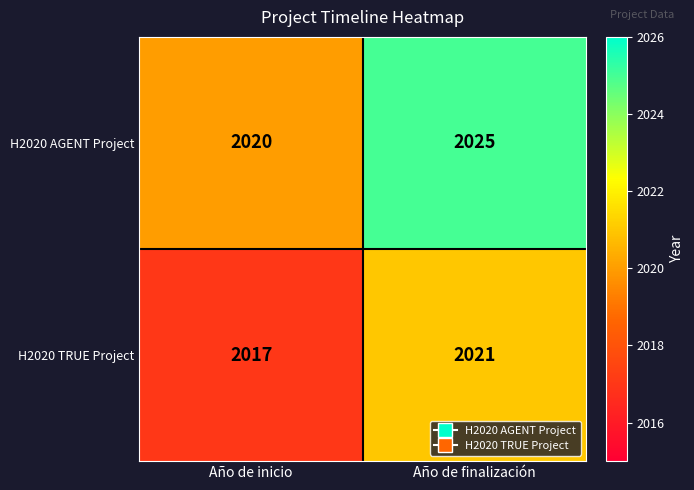

Reading left to right, list all the values displayed in this chart.

H2020 AGENT Project: Año de inicio=2020	Año de finalización=2025
H2020 TRUE Project: Año de inicio=2017	Año de finalización=2021